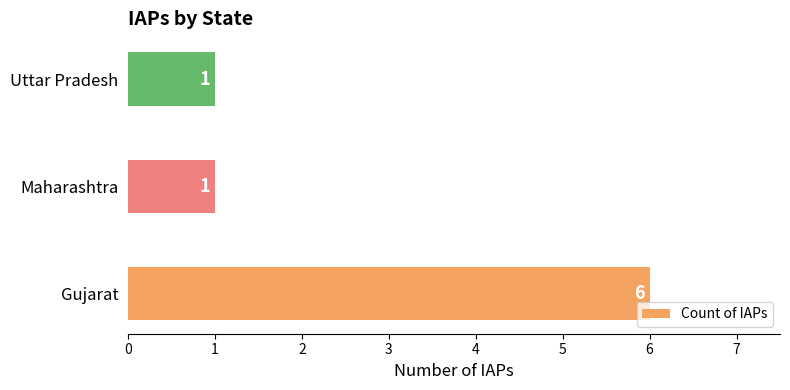

The value at Gujarat is 6. True or false?

True